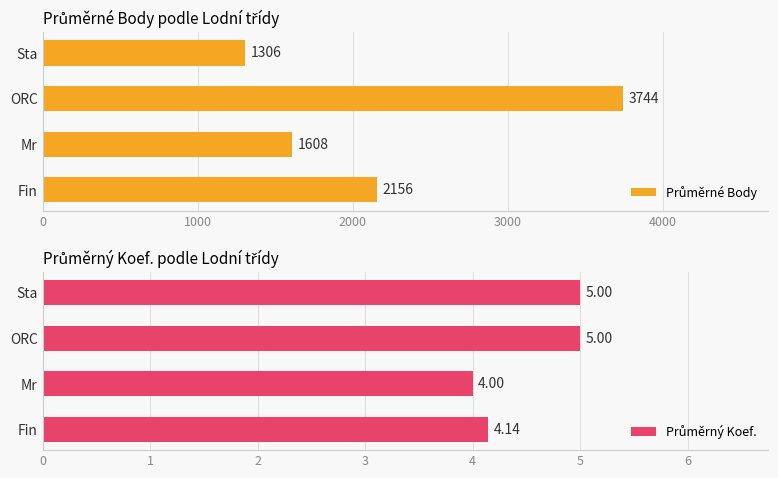

The value of Průměrné Body at ORC is 2019.0. True or false?

False